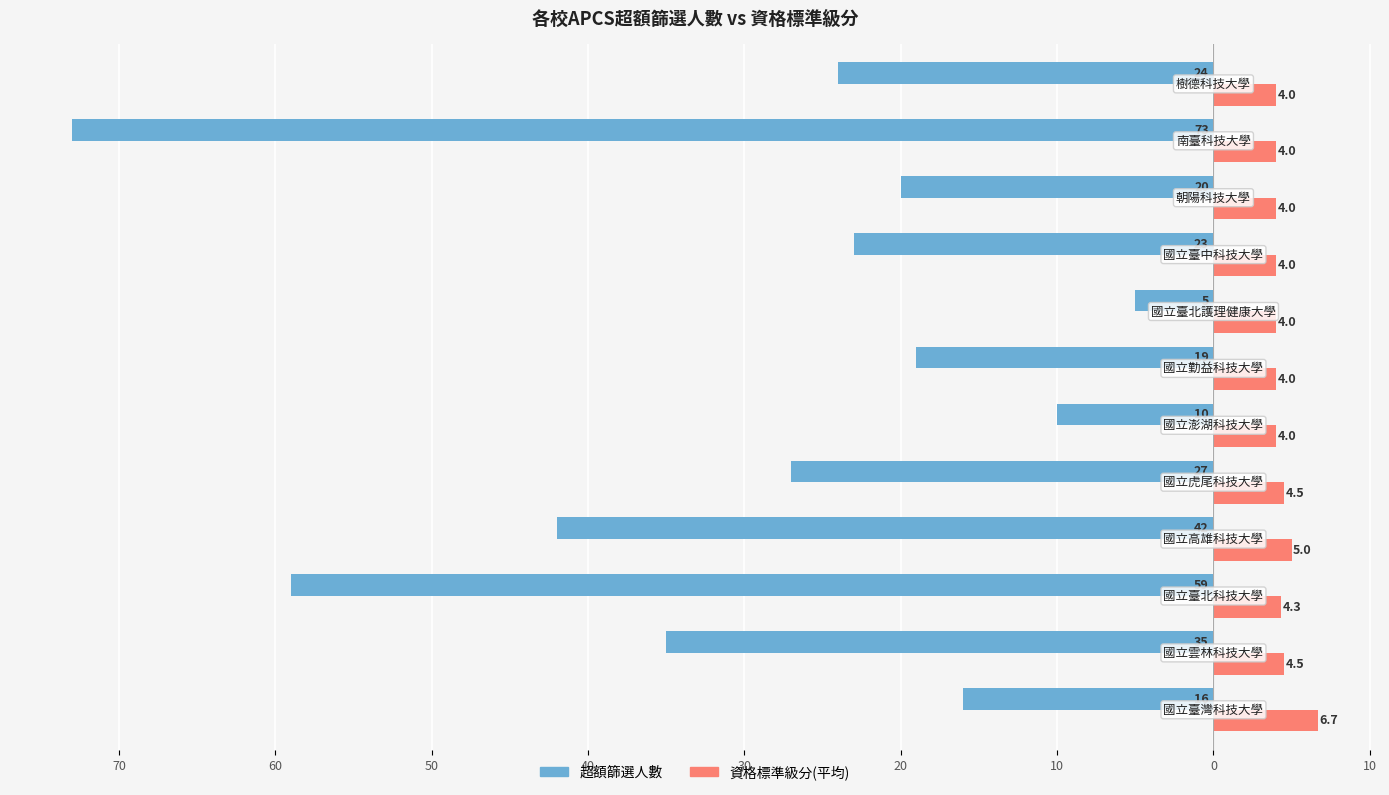

What is the difference between the maximum and minimum values in the 超額篩選人數 series?

68.0